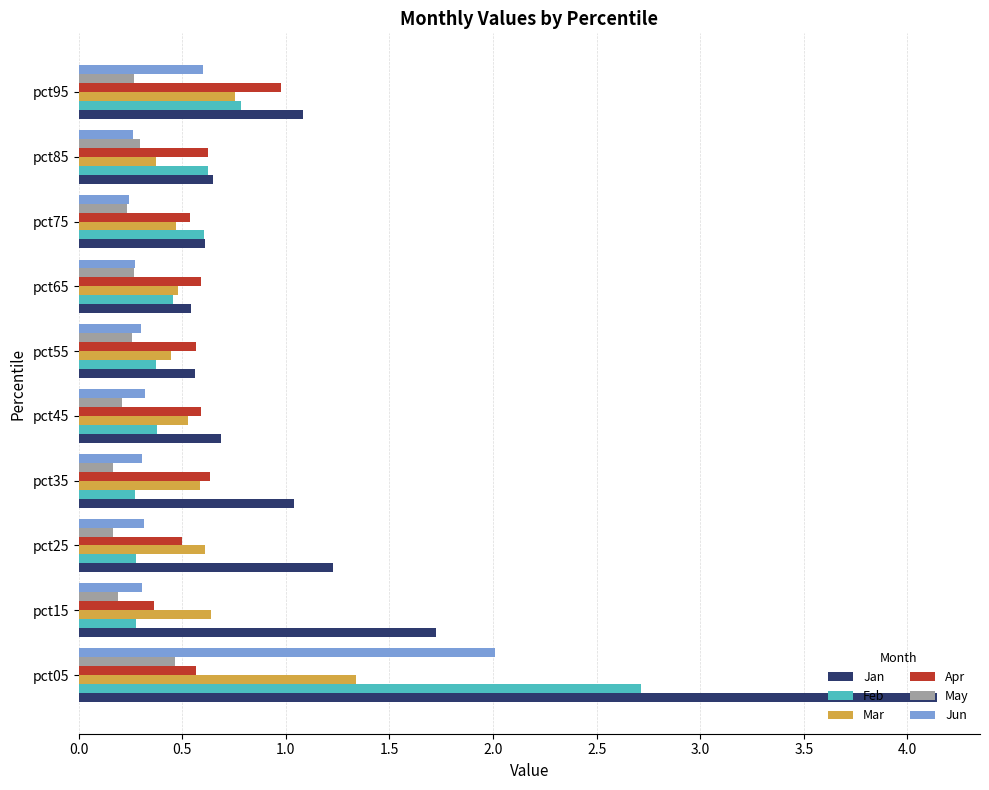

The Feb series shows 0.6 at pct75. True or false?

True